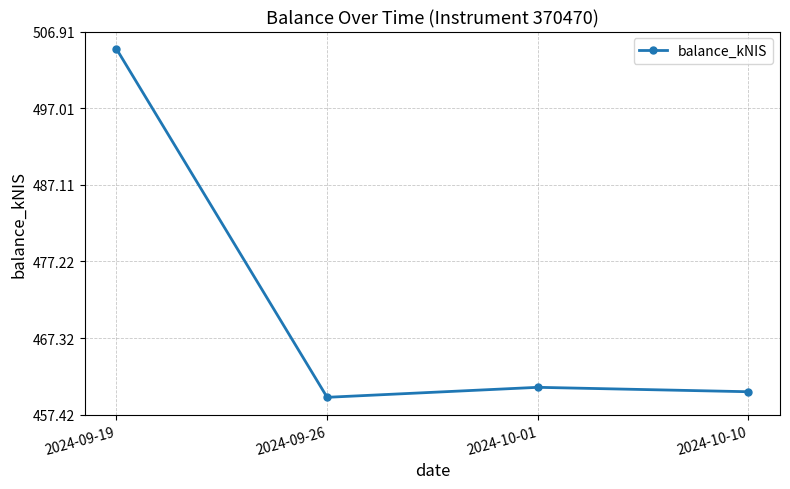

Count the number of data series in this chart.

1